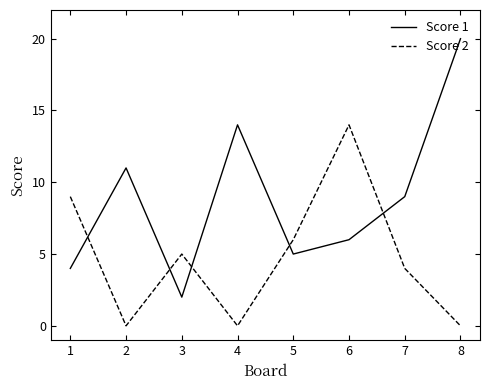

What is the sum of the Score 2 values at 3 and 1?

14